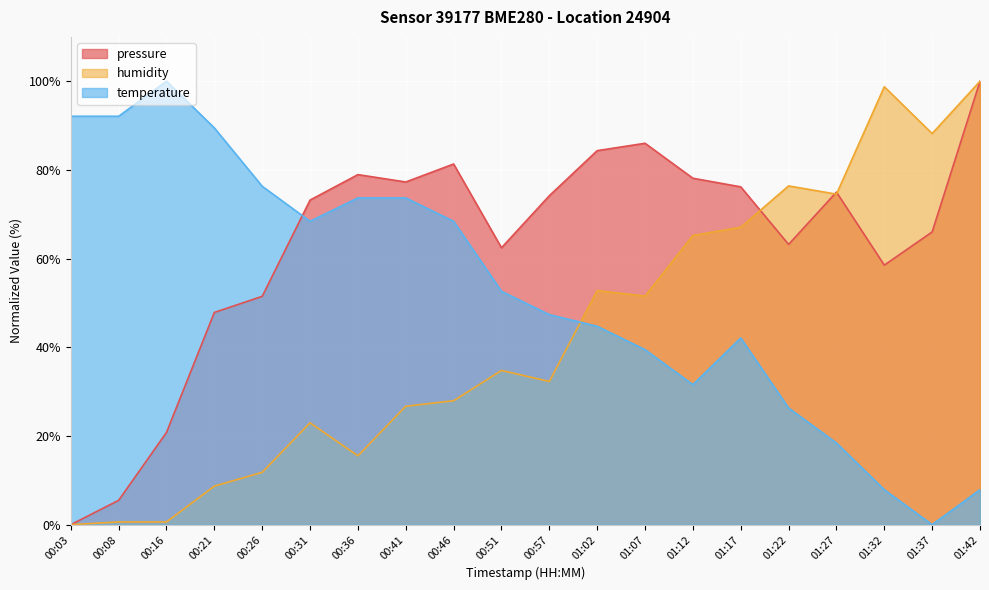

Read the pressure value at 01:02.

84.3